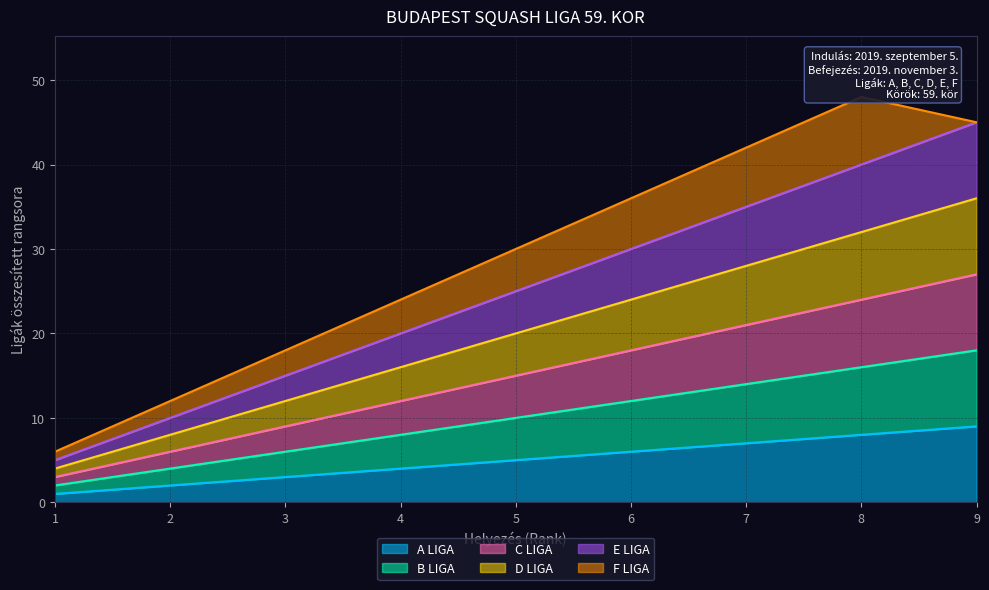

At which label does C LIGA first exceed 15?

6